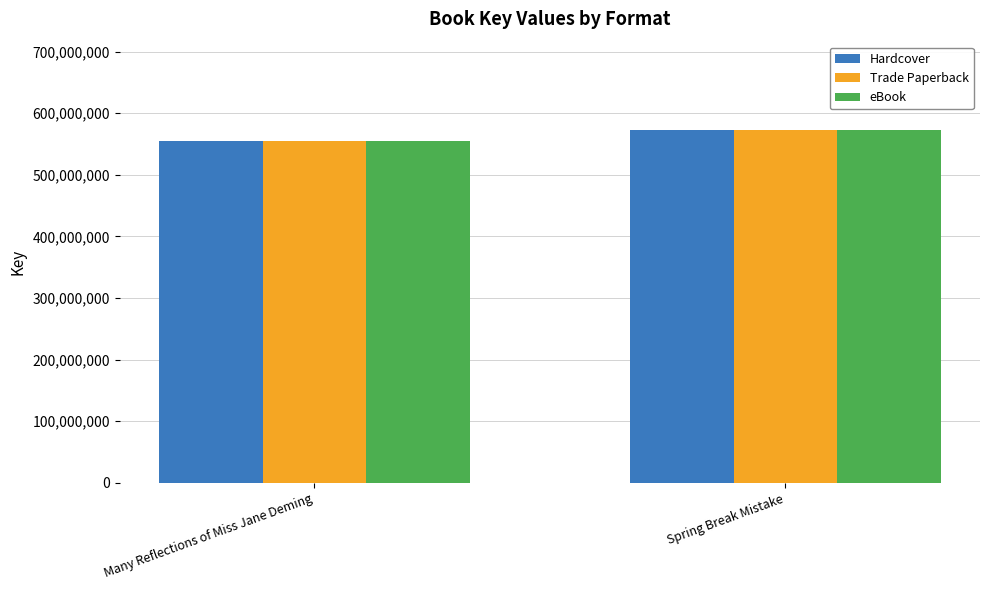

What are all the series names shown in the legend?

Hardcover, Trade Paperback, eBook